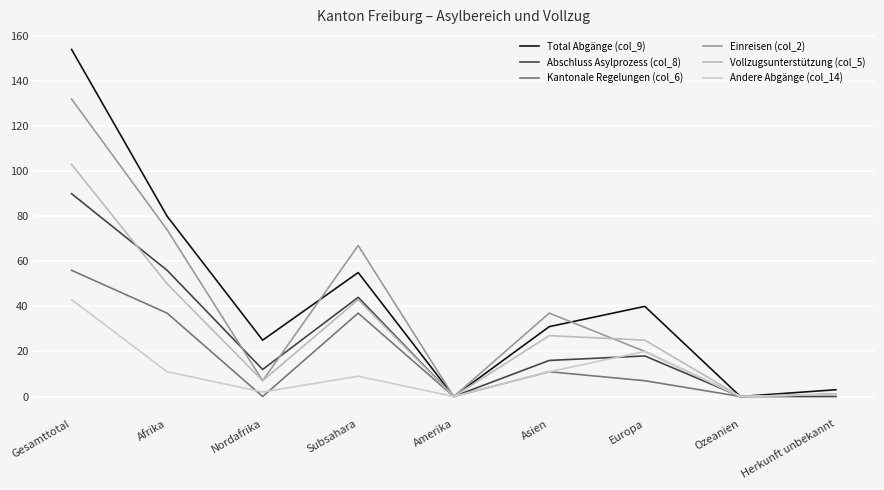

What are all the series names shown in the legend?

Total Abgänge (col_9), Abschluss Asylprozess (col_8), Kantonale Regelungen (col_6), Einreisen (col_2), Vollzugsunterstützung (col_5), Andere Abgänge (col_14)